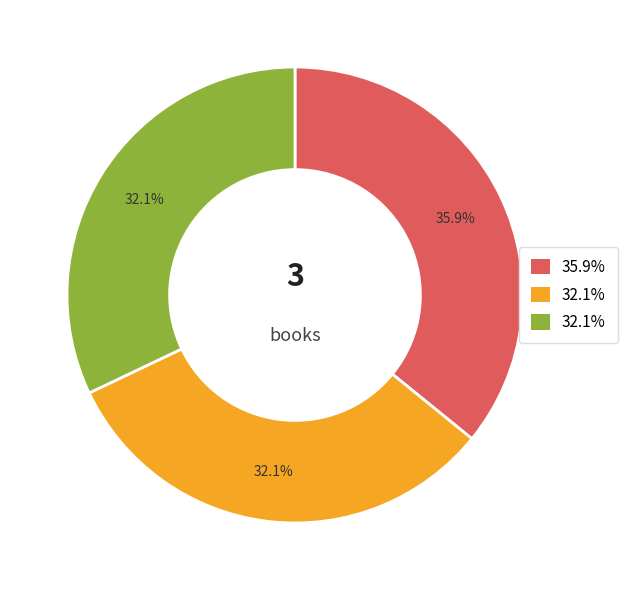

Does any single category account for the majority?

No